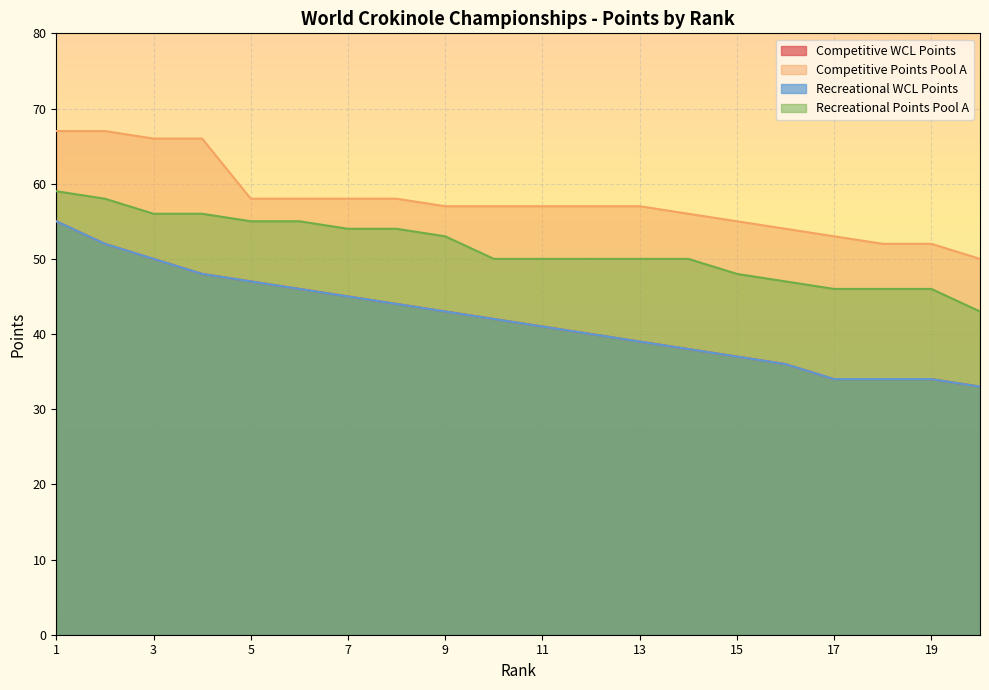

Rank the series by their maximum value, from lowest to highest.

Competitive WCL Points, Recreational WCL Points, Recreational Points Pool A, Competitive Points Pool A